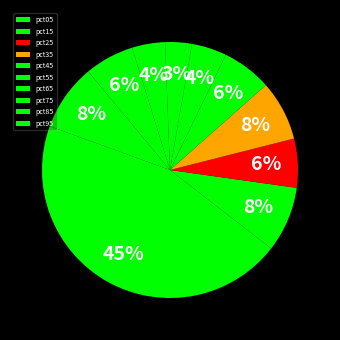

Count the number of slices in the pie.

10